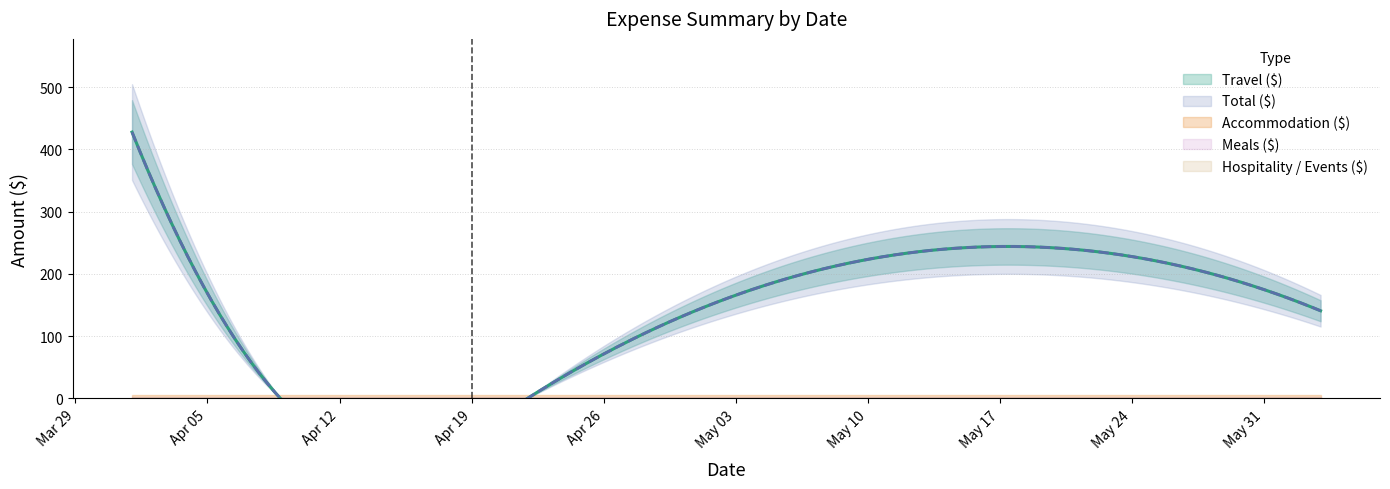

List the labels in order of Total ($) value, largest first.

2022-04-01, 2022-05-01, 2022-06-03, 2022-04-07